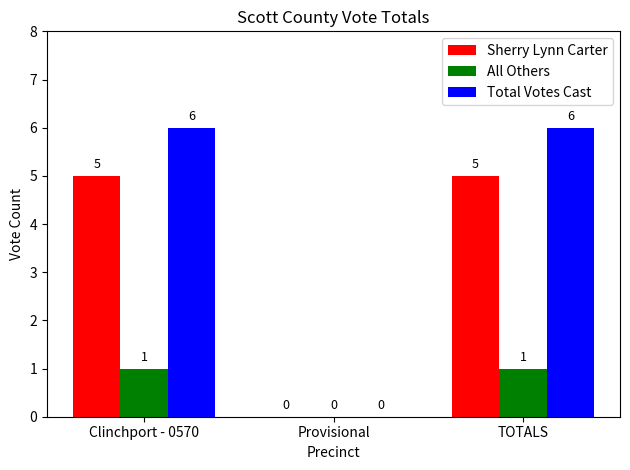

At which label is All Others closest to 0?

Provisional